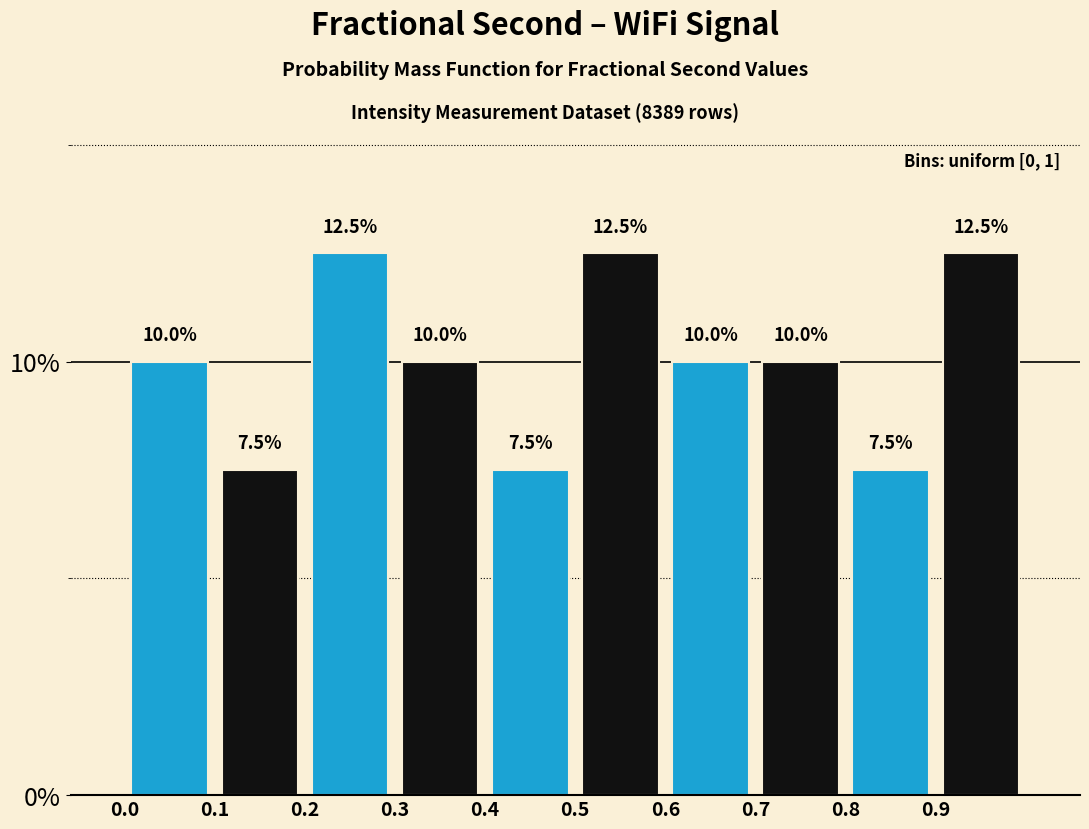

Reading left to right, transcribe this chart: for each bar, give the range it covers on the x-axis and its height.

0.0 to 0.1: 10.0
0.1 to 0.2: 7.5
0.2 to 0.3: 12.5
0.3 to 0.4: 10.0
0.4 to 0.5: 7.5
0.5 to 0.6: 12.5
0.6 to 0.7: 10.0
0.7 to 0.8: 10.0
0.8 to 0.9: 7.5
0.9 to 1.0: 12.5